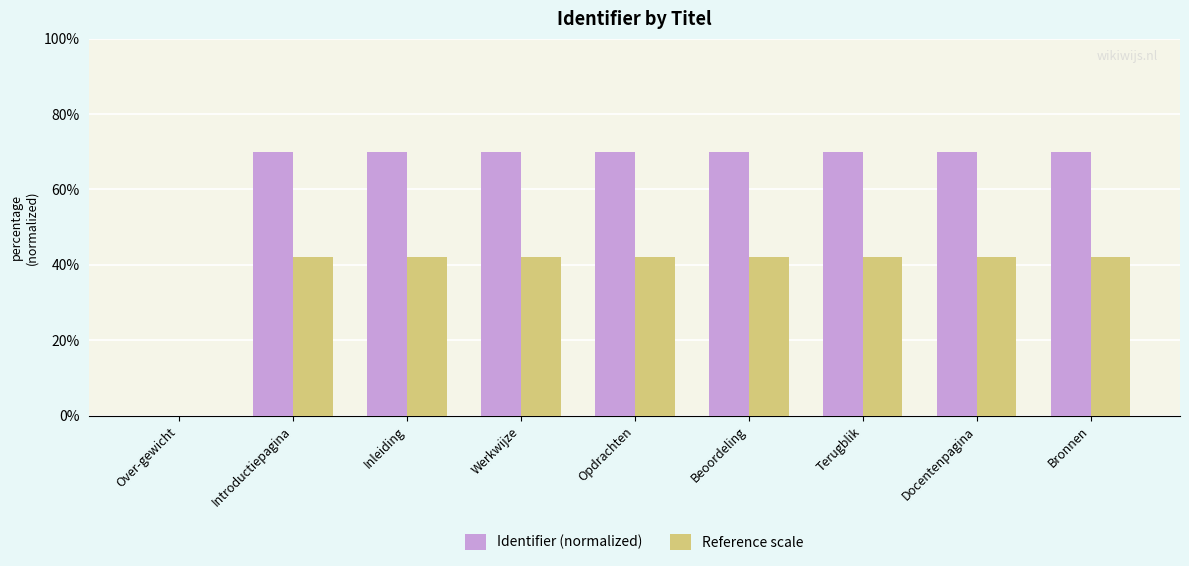

True or false: Reference scale has a value of 9.6 at Terugblik.

False